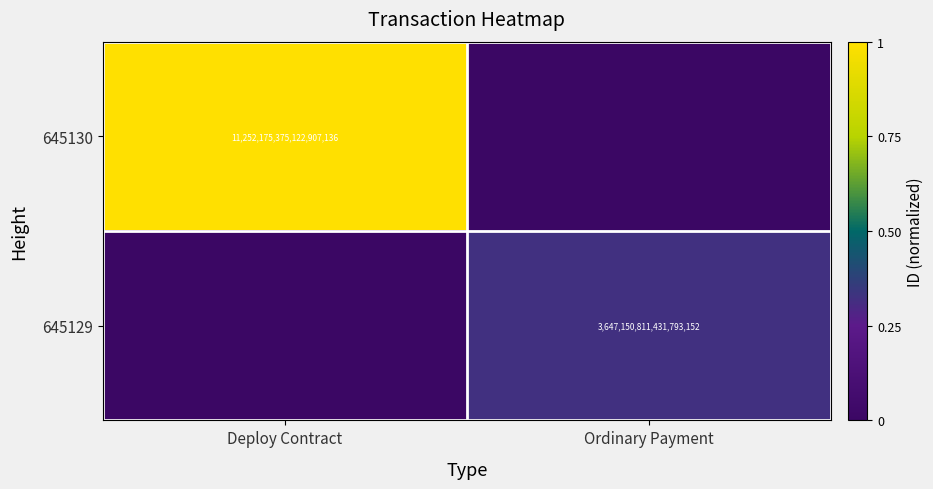

True or false: 645129 has a value of 6291769924068270080 at Ordinary Payment.

False